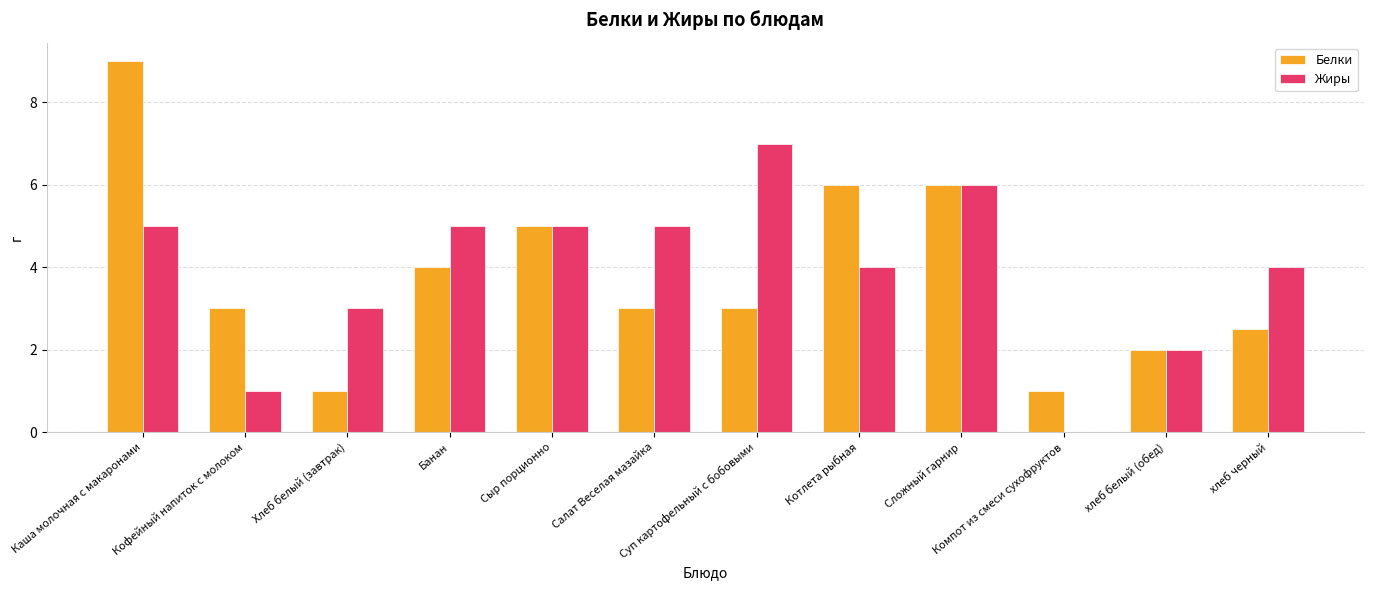

The value of Жиры at Суп картофельный с бобовыми is 7.0. True or false?

True